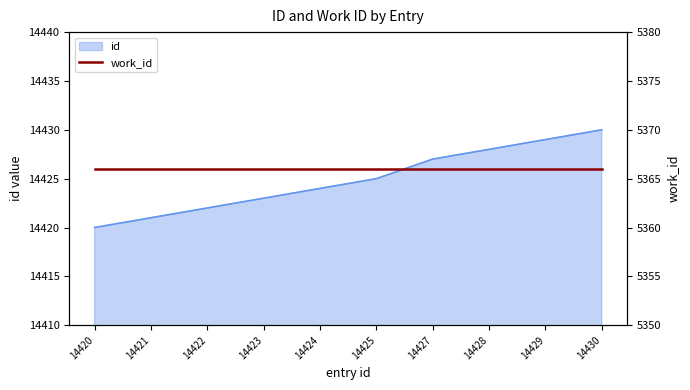

Is it true that the value at 14423 is 8874?

False